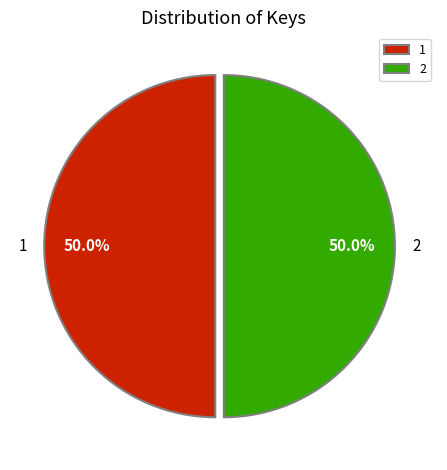

What percentage do 2 and 1 together represent?

100.0%